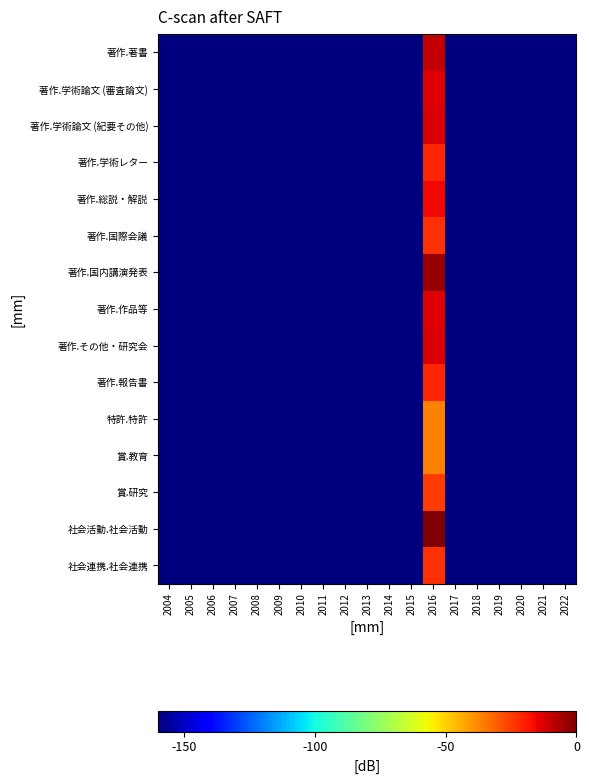

Which series changed the most between 2005 and 2008?

著作.著書